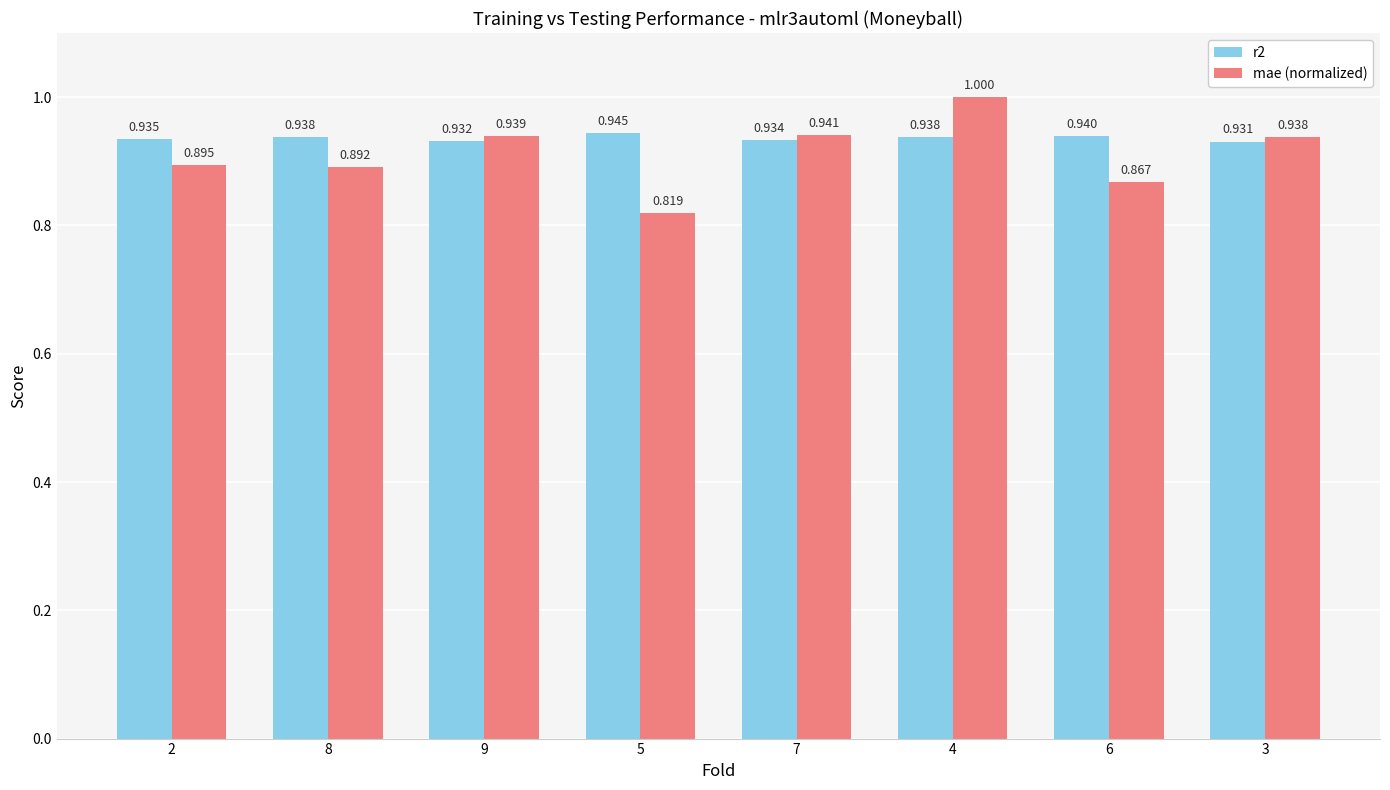

Is the value of r2 at 4 greater than the value of mae (normalized) at 9?

No